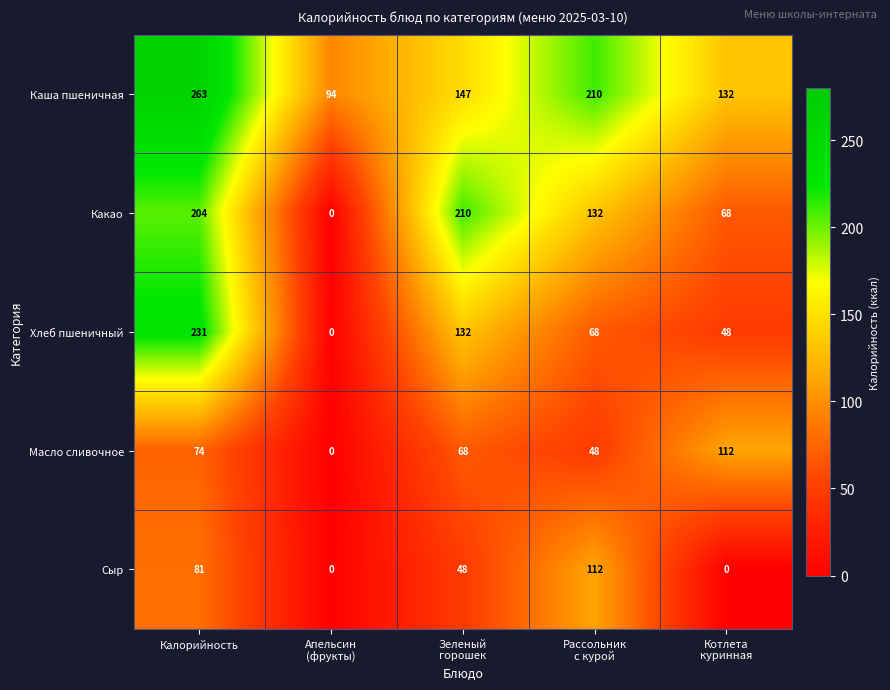

Which series has the largest range (max minus min)?

Хлеб пшеничный